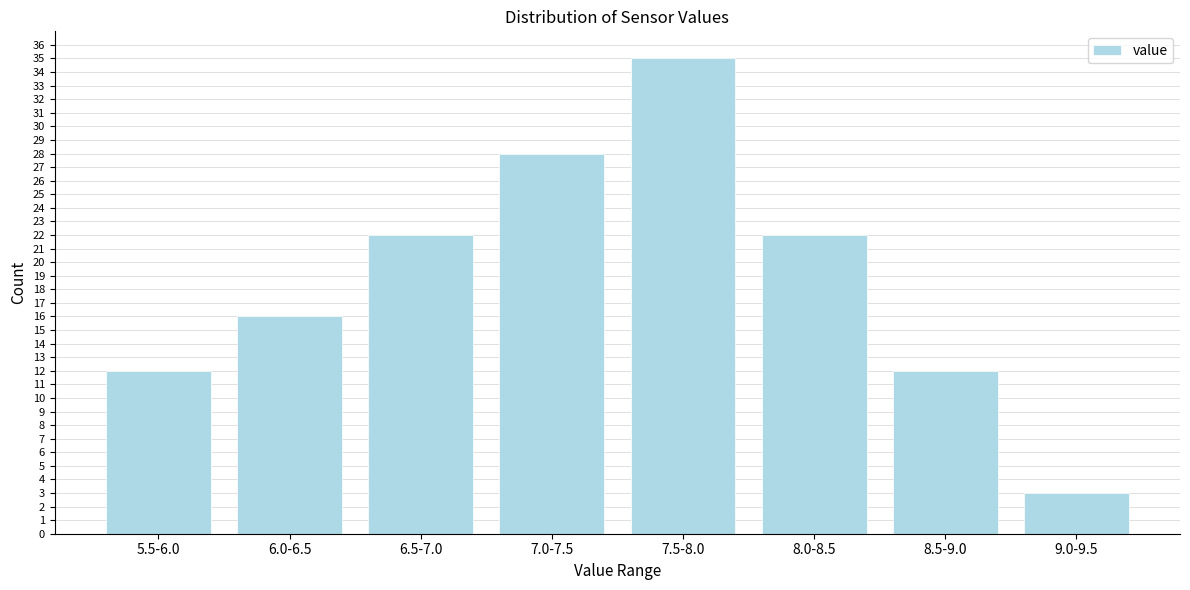

Reading right to left, extract all data points from this chart.

3	12	22	35	28	22	16	12